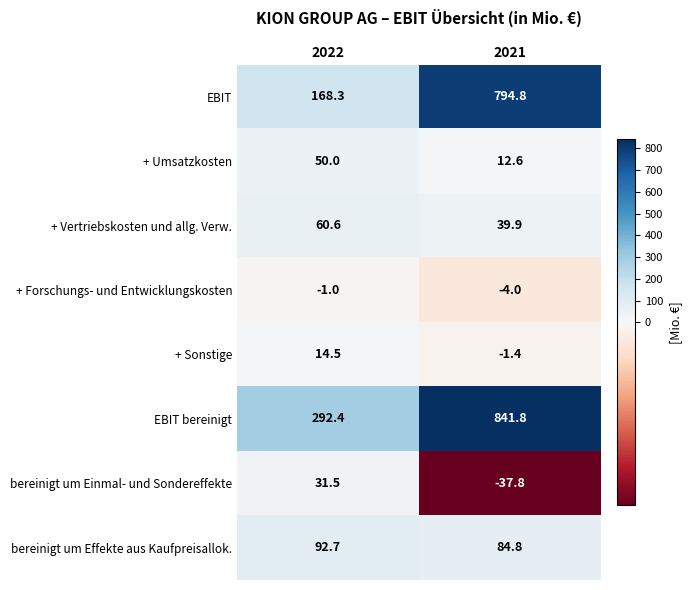

At which label does + Vertriebskosten und allg. Verw. reach its minimum?

2021